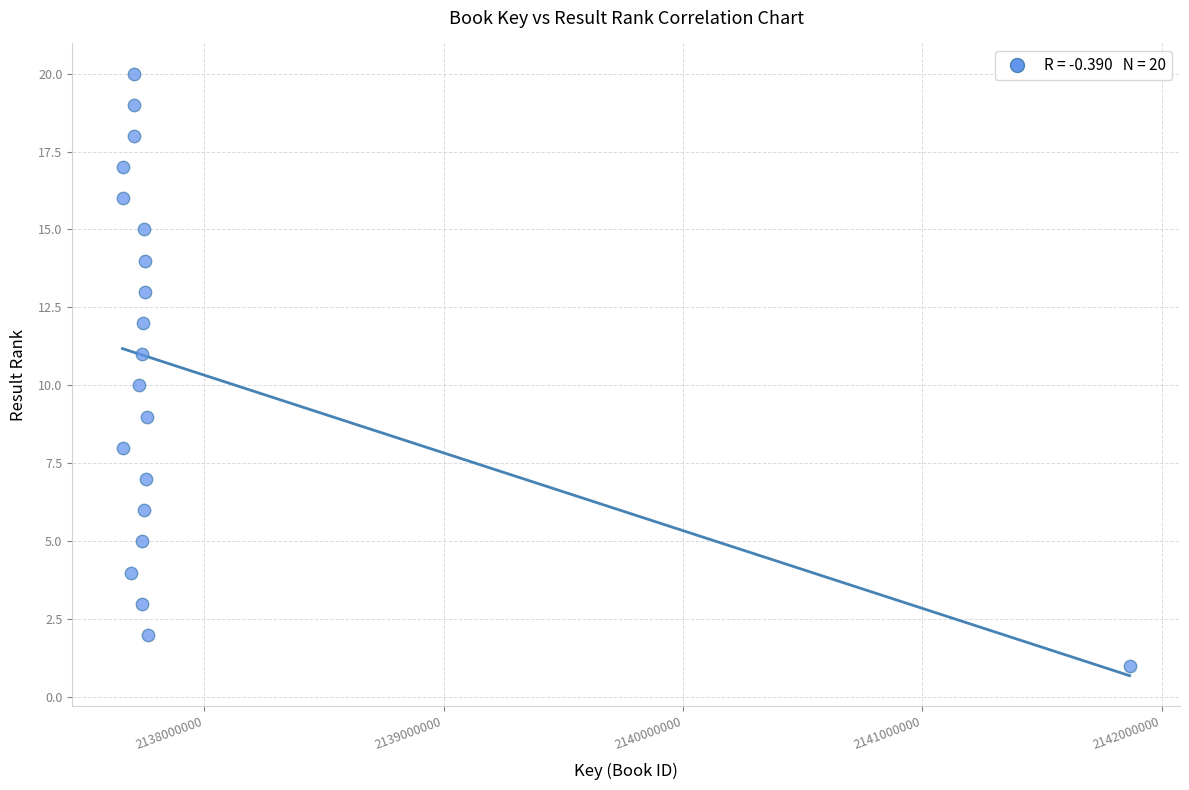

What is the range of X values (max minus min)?

4206720